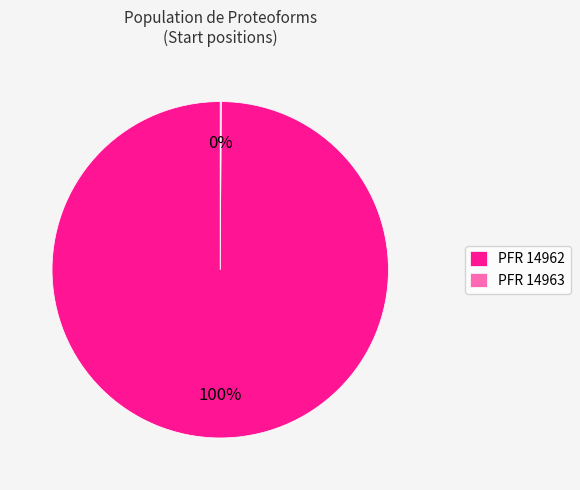

Is it true that PFR 14962 is 100% of the pie?

True